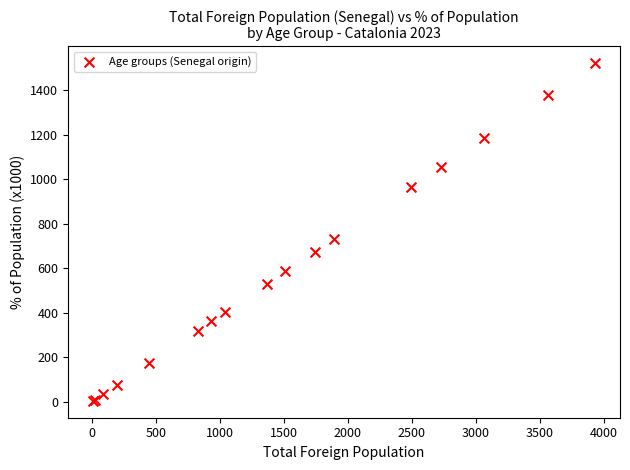

What Y value in the scatter plot is closest to 762?

732